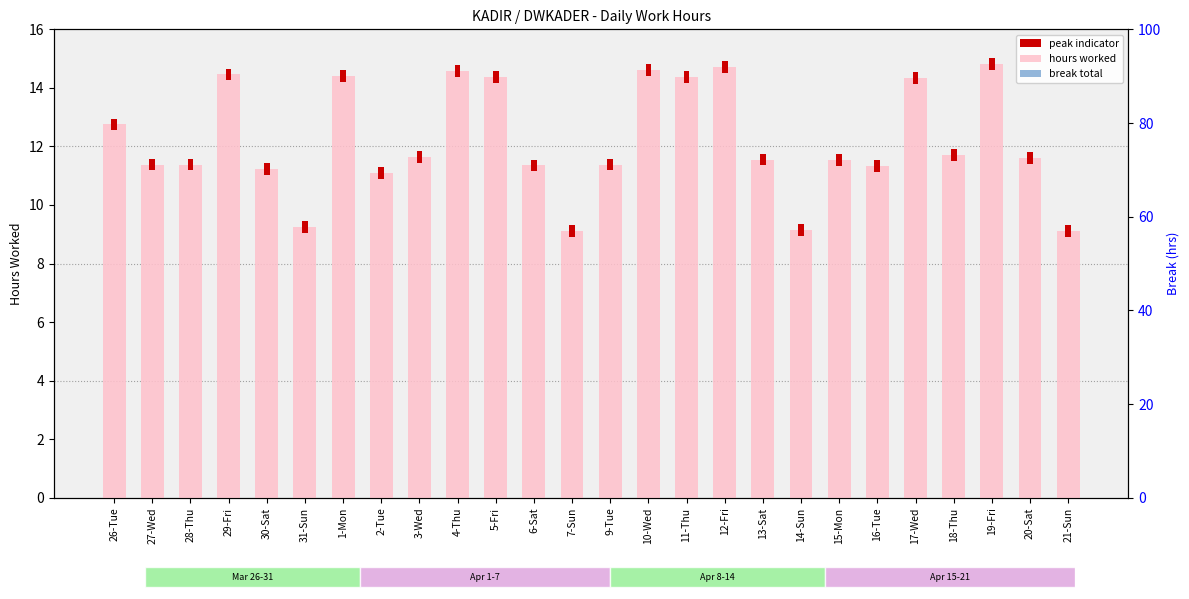

Which category has the lowest value in the Hours Worked series?

7-Sun